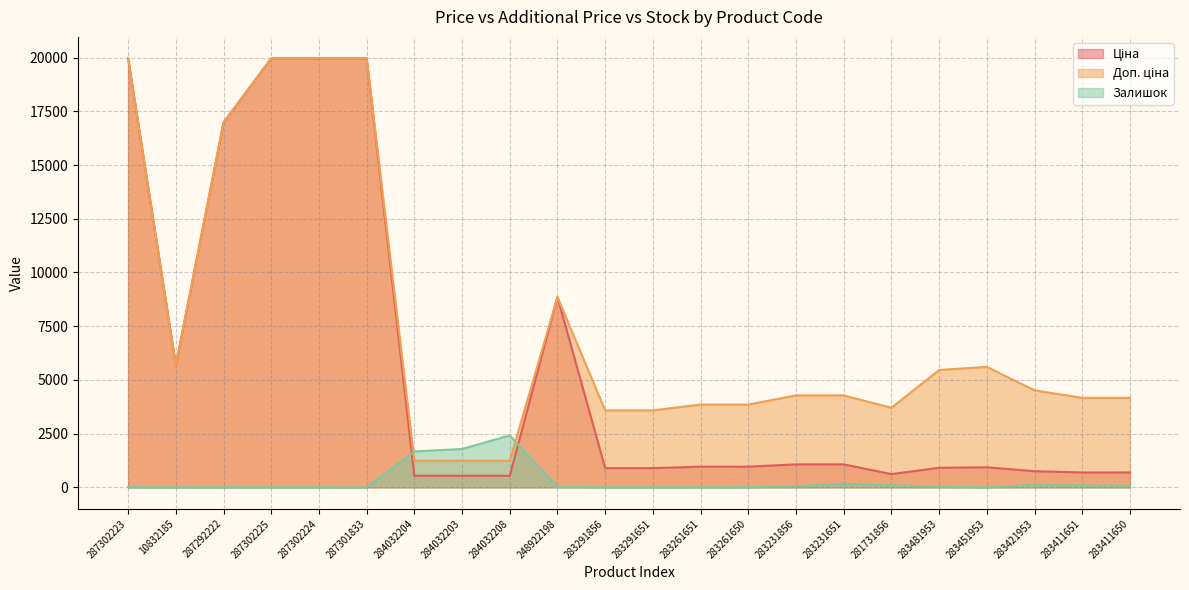

Where is the first local minimum for Залишок?

10832185